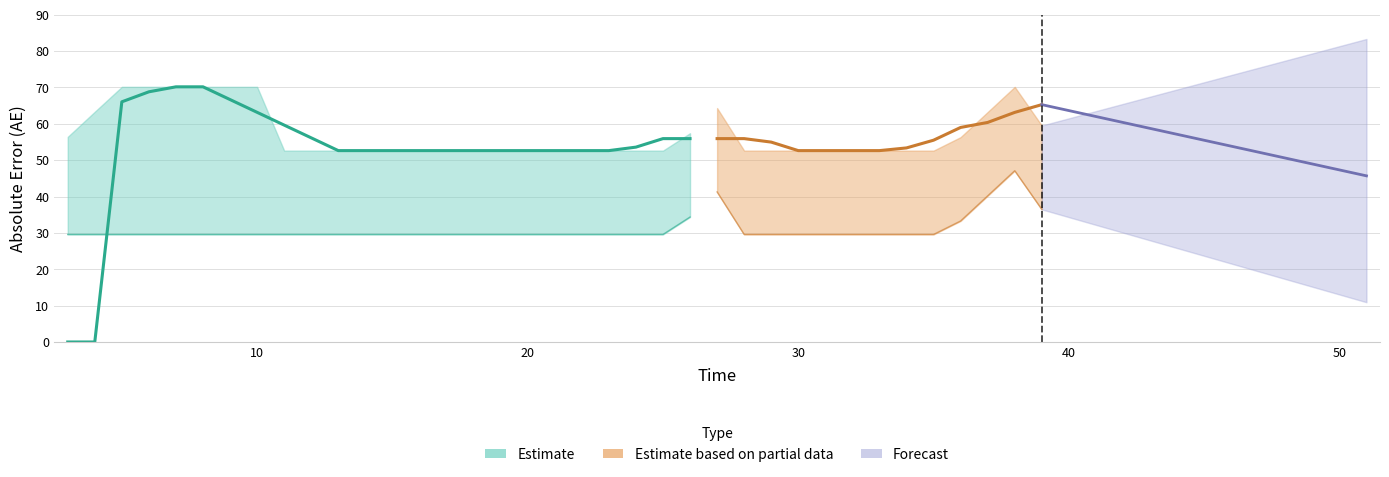

True or false: AE has more than 0 points higher than both neighbors.

True